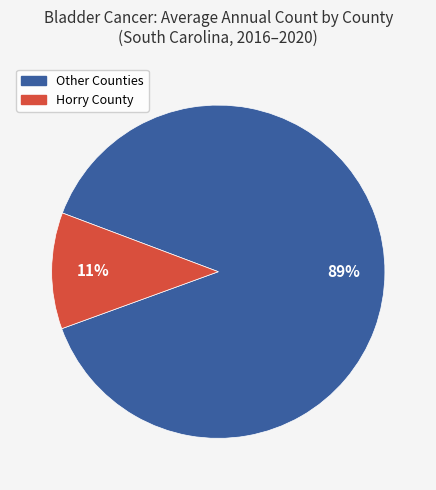

Is there any slice that represents more than half of the pie?

Yes